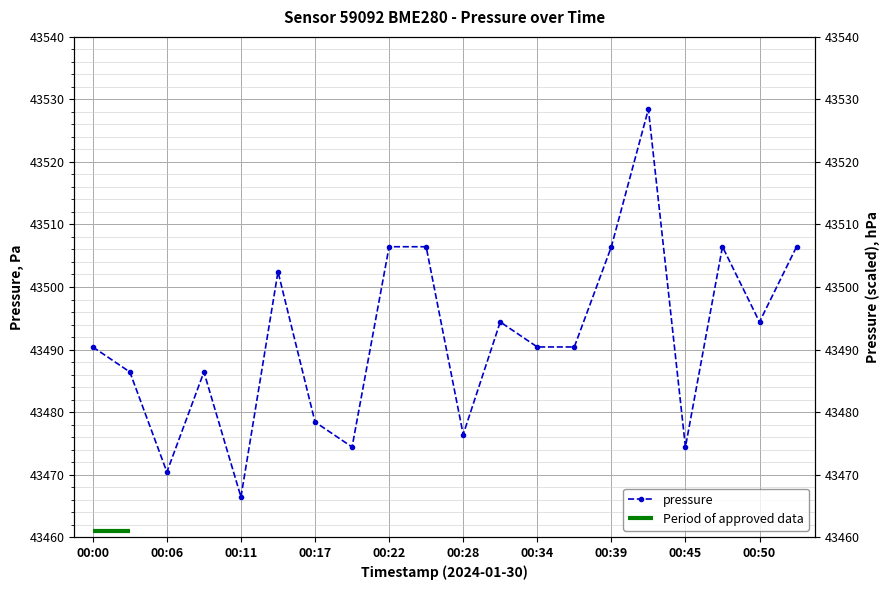

Where is the data nearest to the value 43497?

00:31